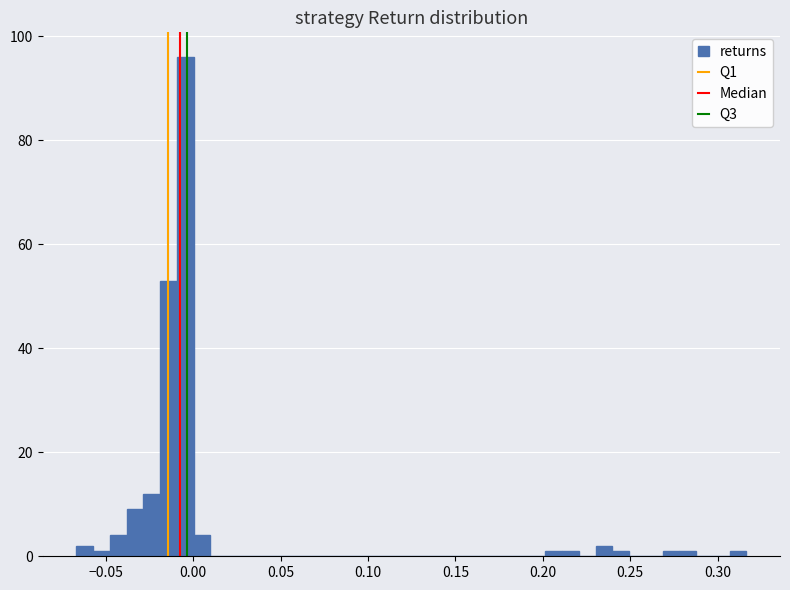

Read against the x-axis, roughly where is the centre of the tallest bar?

-0.005